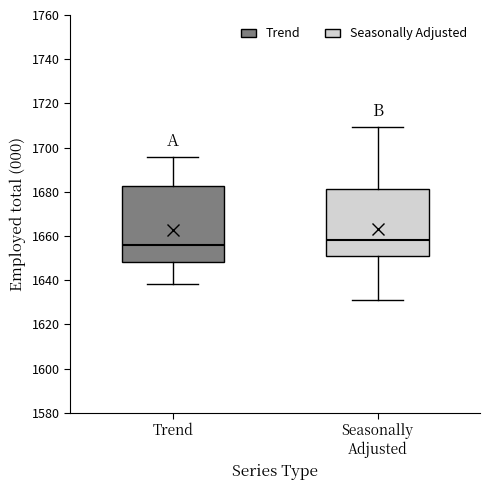

Reading left to right, read every box against the y-axis: the position of its median line, the range the box covers, and the ends of its whiskers. The values are not printed on the chart, so give them approximately, as read against the axis.

Trend: median 1656, box 1648 to 1682, whiskers 1638 to 1696
Seasonally Adjusted: median 1658, box 1650 to 1682, whiskers 1632 to 1710